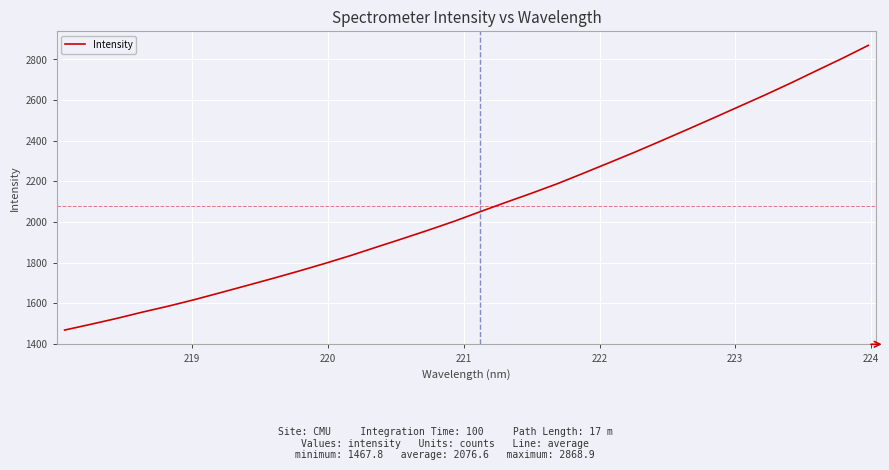

What is the average value?

2076.6